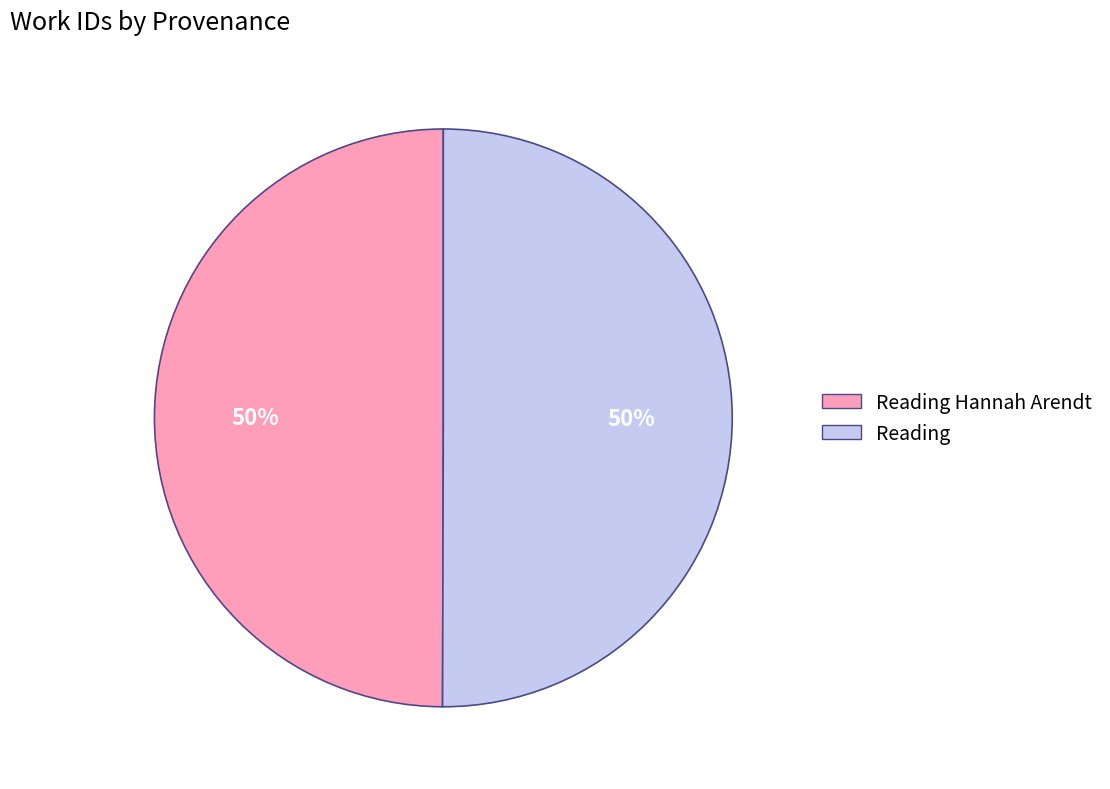

Combined, do Reading and Reading Hannah Arendt account for over 50%?

Yes